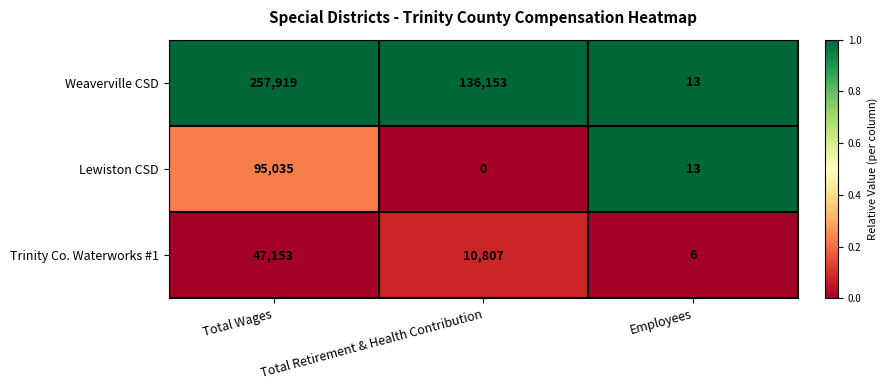

What is the difference between the highest and lowest values at Total Retirement & Health Contribution?

136153